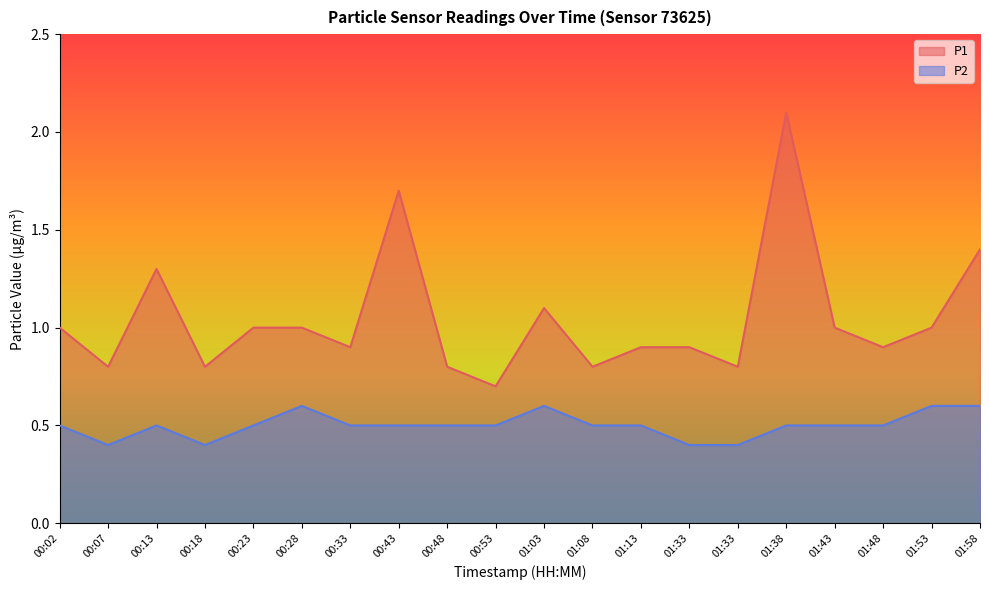

List the labels in order of P2 value, smallest first.

00:07, 00:18, 01:33, 01:33, 00:02, 00:13, 00:23, 00:33, 00:43, 00:48, 00:53, 01:08, 01:13, 01:38, 01:43, 01:48, 00:28, 01:03, 01:53, 01:58